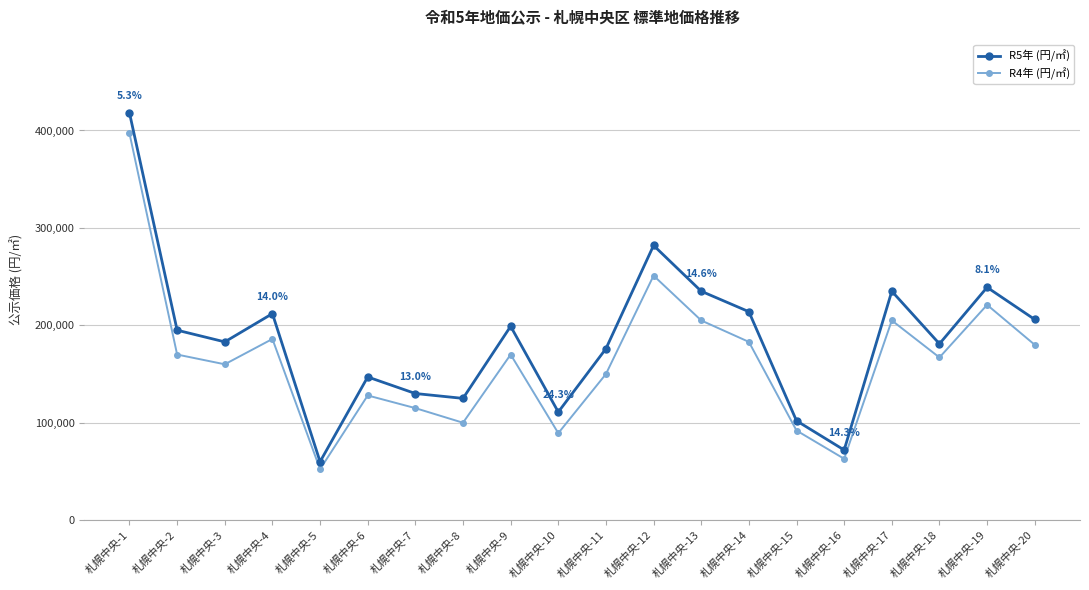

At how many categories does at least one series exceed 383746?

1